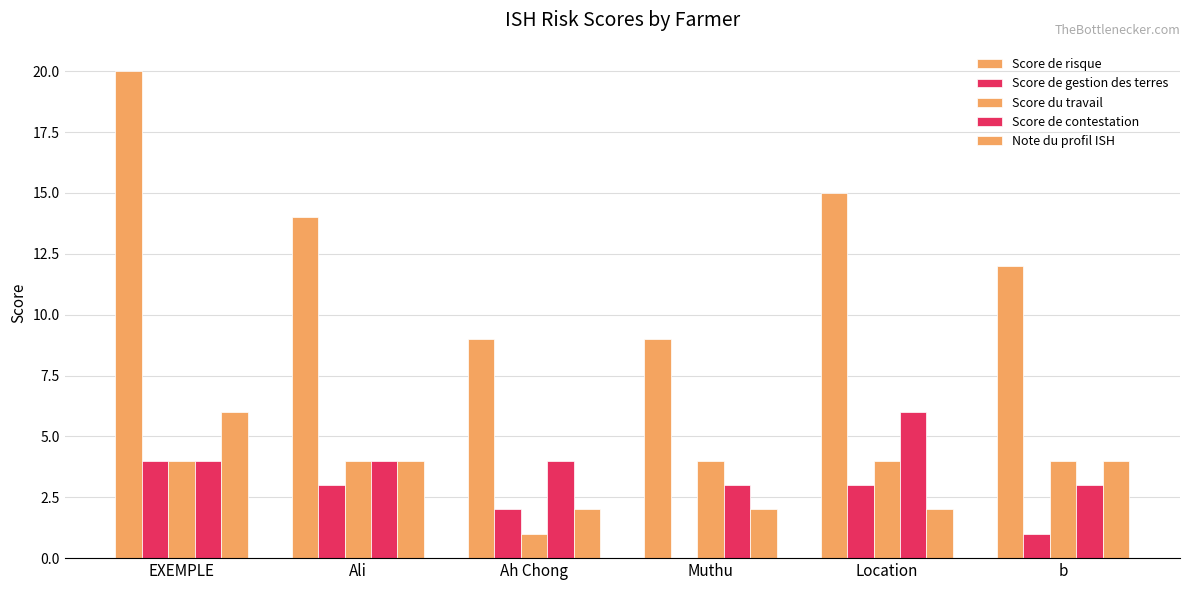

At how many categories does at least one series exceed 2?

6